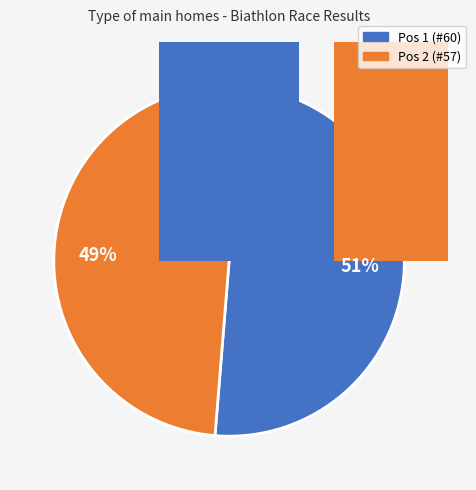

What is the change in value from Pos 1 (#60) to Pos 2 (#57)?

-3